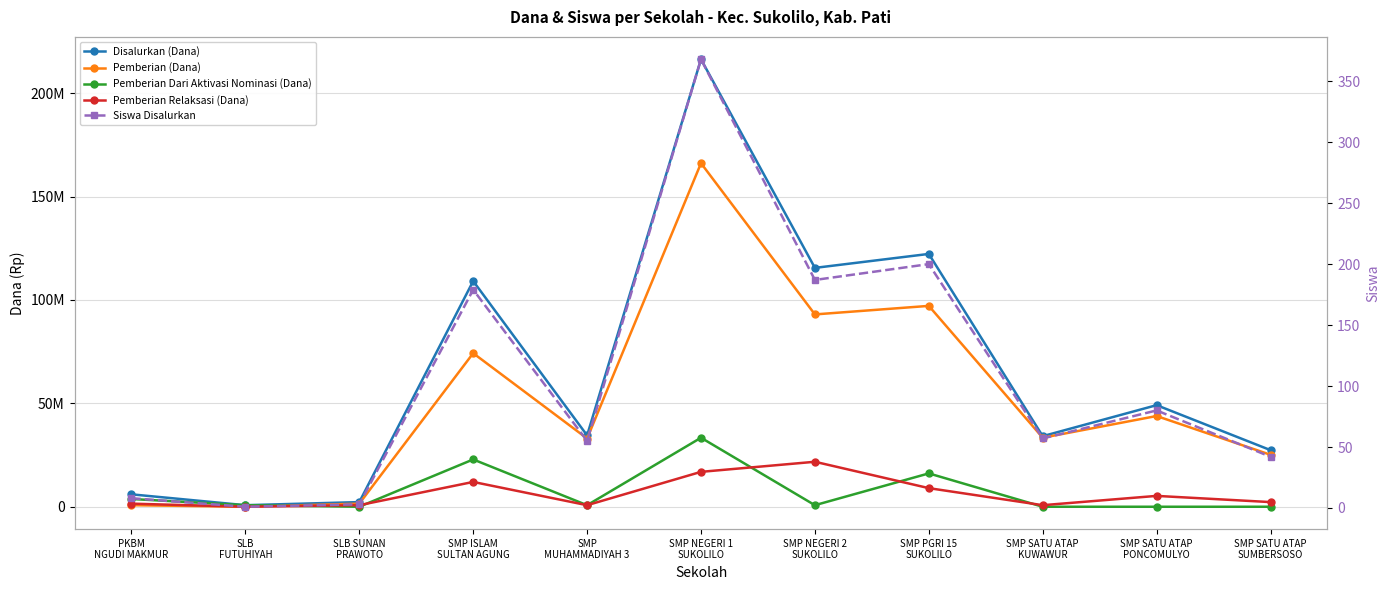

What is the difference between the highest and lowest values at SMP NEGERI 1
SUKOLILO?

216374632